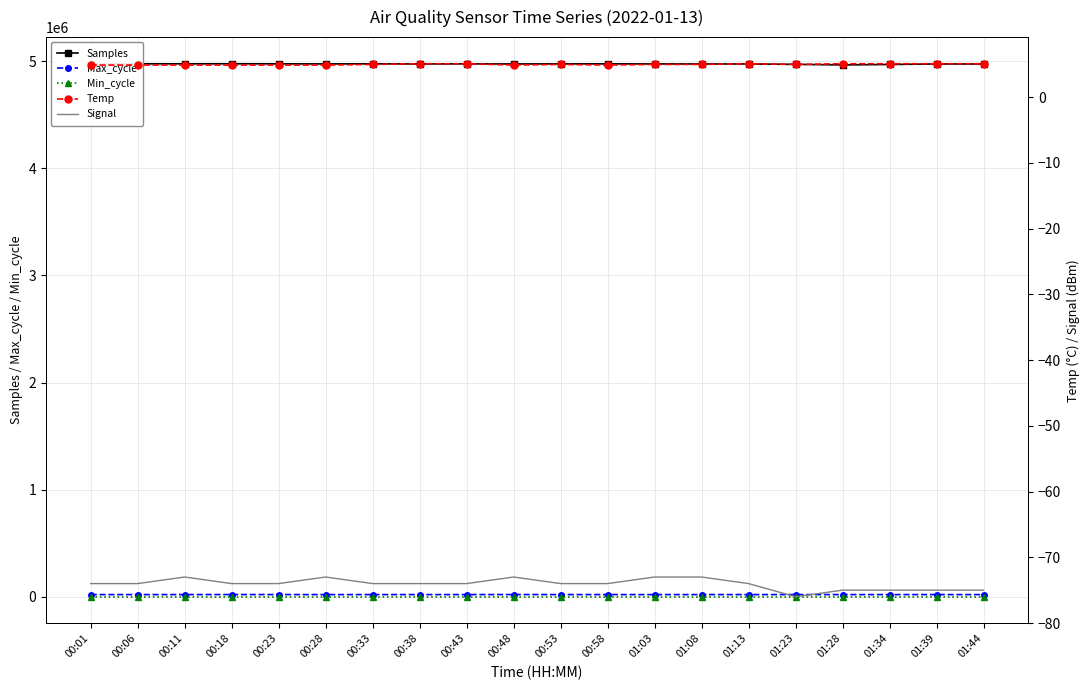

Reading right to left, list all the values displayed in this chart.

Samples: 4973421.0	4973773.0	4969099.0	4964902.0	4970314.0	4973799.0	4973967.0	4974471.0	4974848.0	4974924.0	4973967.0	4974799.0	4973894.0	4975363.0	4974355.0	4975157.0	4975808.0	4975213.0	4975377.0	4973092.0
Max_cycle: 20026.0	20087.0	20022.0	20034.0	20042.0	20066.0	20034.0	20037.0	20027.0	20098.0	20380.0	20031.0	20043.0	20105.0	19956.0	20126.0	20465.0	20033.0	20023.0	20039.0
Min_cycle: 28.0	28.0	28.0	28.0	28.0	28.0	28.0	28.0	28.0	28.0	28.0	28.0	28.0	28.0	28.0	28.0	28.0	28.0	28.0	28.0
Temp: 5.1	5.1	5.1	5.1	5.0	5.1	5.0	5.0	4.9	5.0	4.9	5.1	5.1	5.0	4.9	4.9	4.9	4.9	4.9	4.9
Signal: -75.0	-75.0	-75.0	-75.0	-76.0	-74.0	-73.0	-73.0	-74.0	-74.0	-73.0	-74.0	-74.0	-74.0	-73.0	-74.0	-74.0	-73.0	-74.0	-74.0